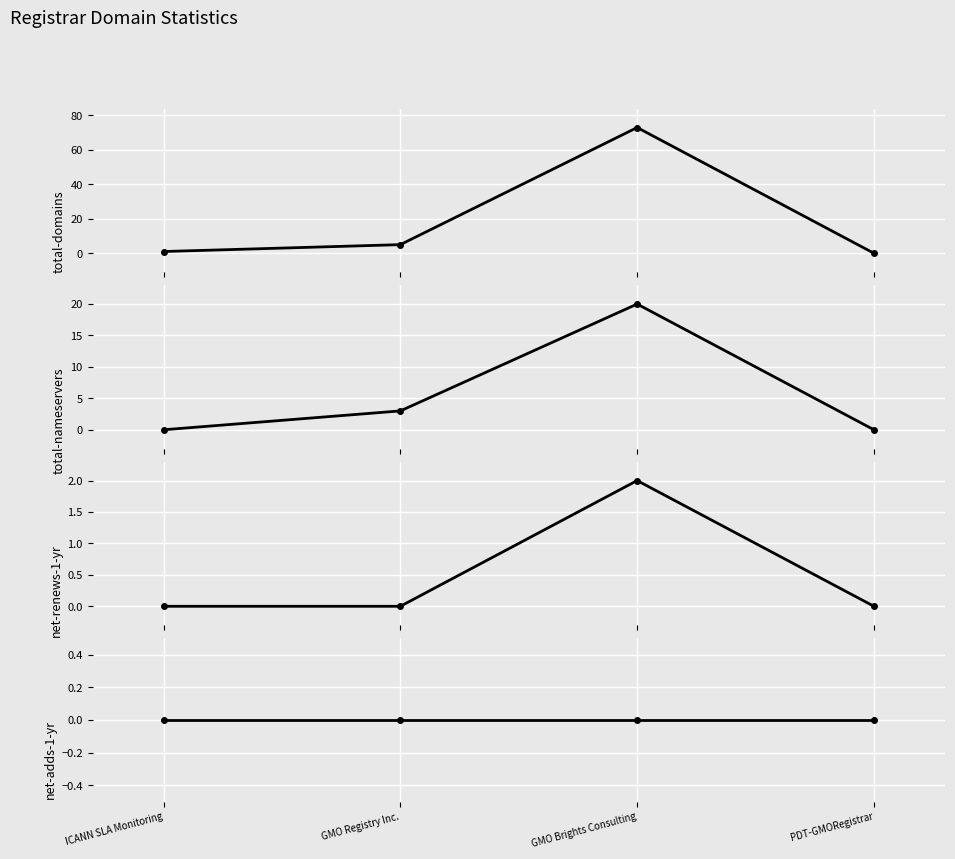

How many values in the total-nameservers series exceed 3?

1